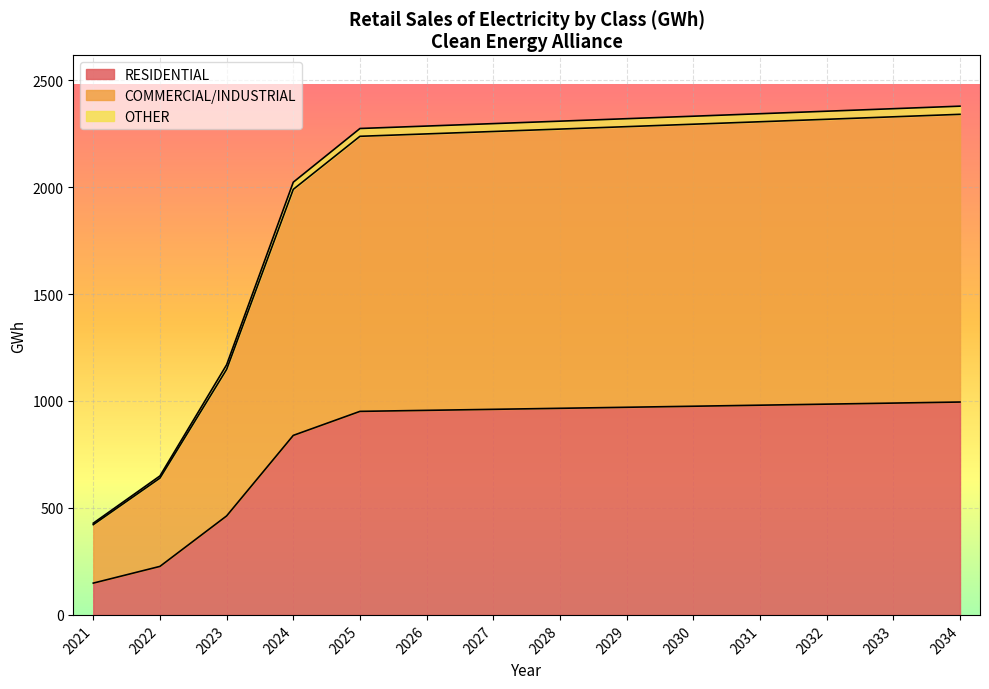

True or false: COMMERCIAL/INDUSTRIAL and OTHER intersect in this chart.

False